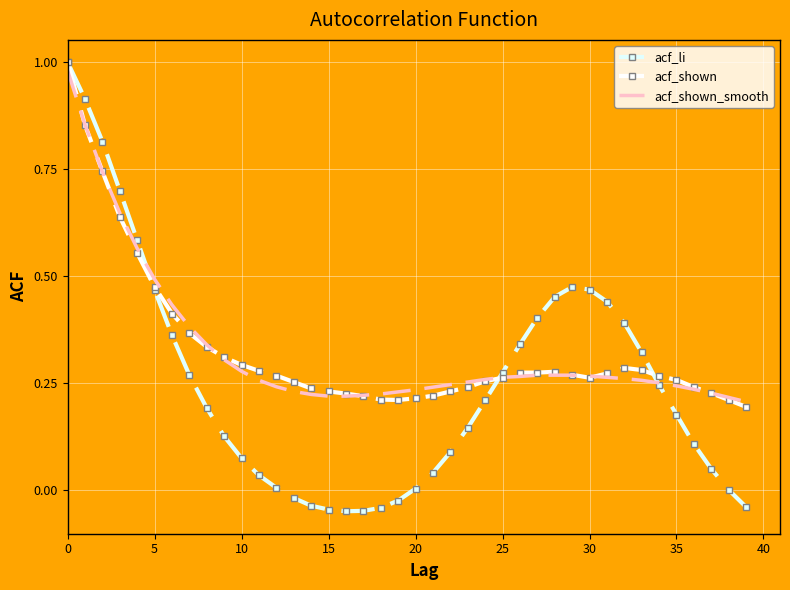

In acf_li, how many points are higher than both neighbors (excluding endpoints)?

1